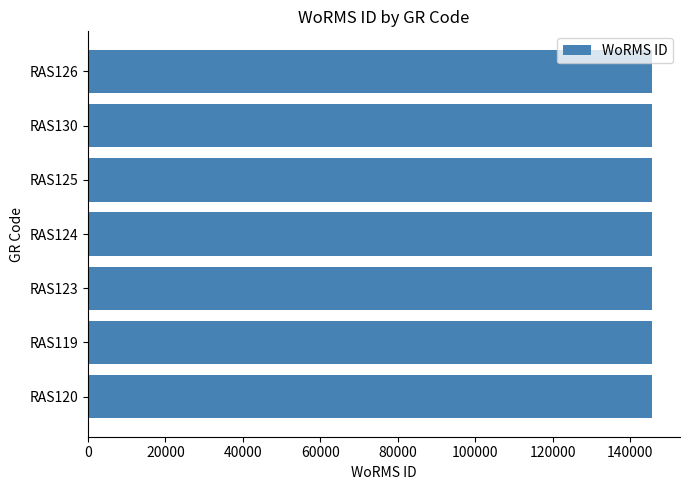

What is the maximum value shown in the chart?

145551